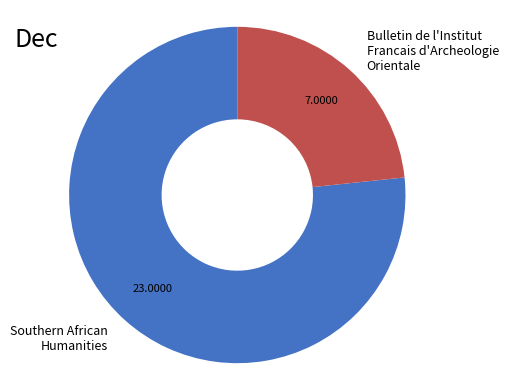

True or false: Bulletin de l'Institut Francais d'Archeologie Orientale accounts for 29% of the total.

False